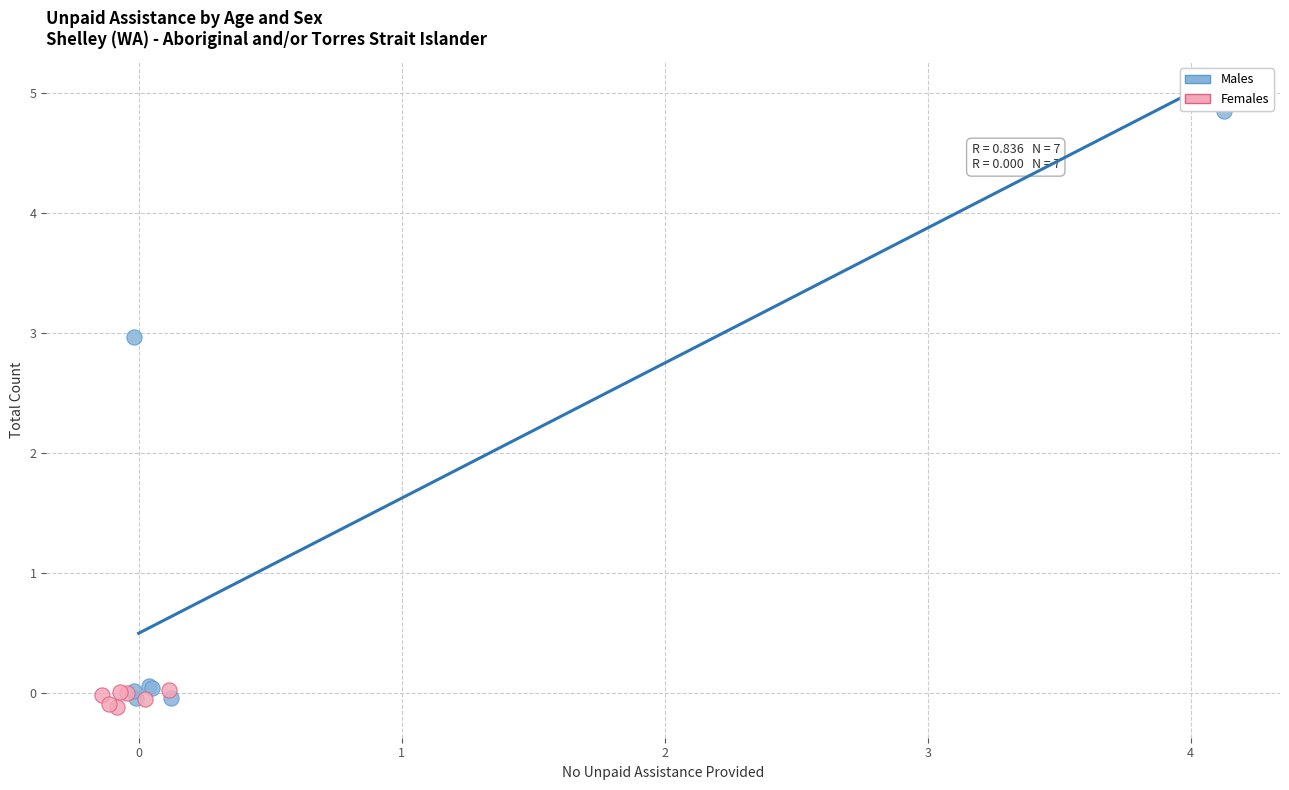

Which series has the widest spread of Y values?

Males